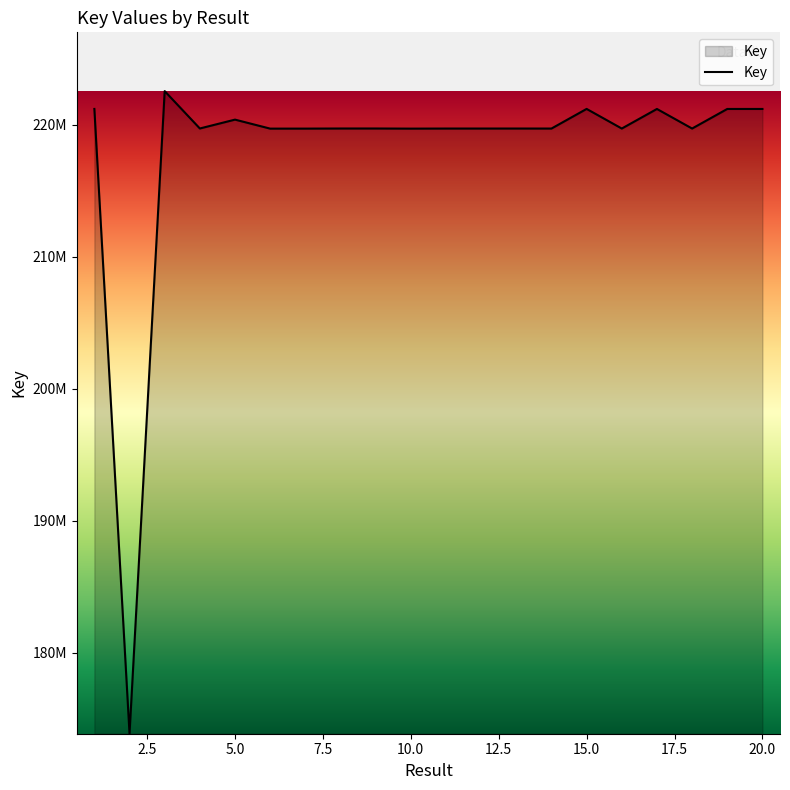

Does the chart have visible grid lines?

No